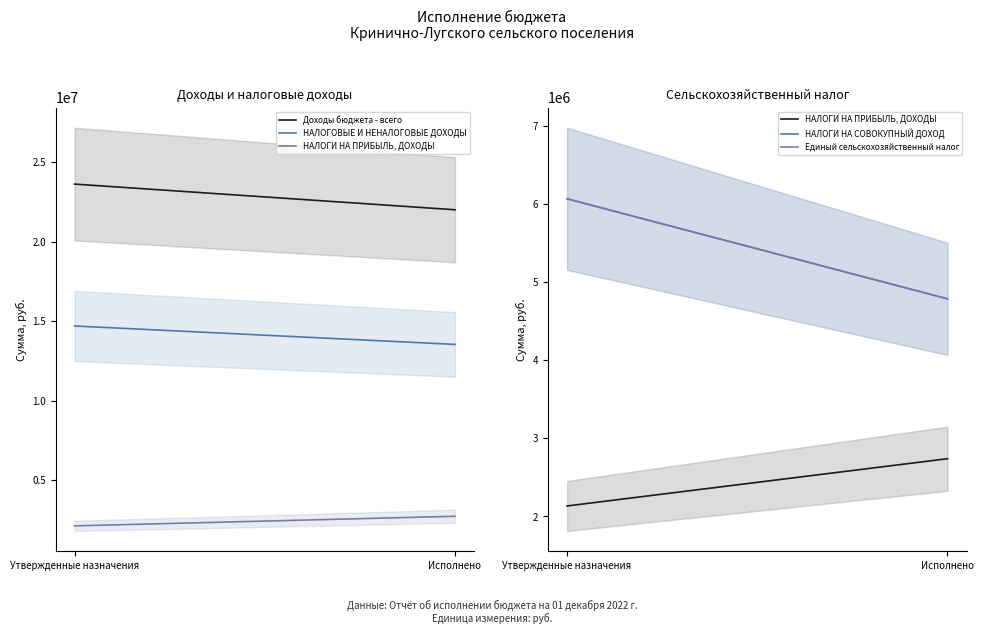

True or false: Доходы бюджета - всего has a value of 10770467.8 at Исполнено.

False